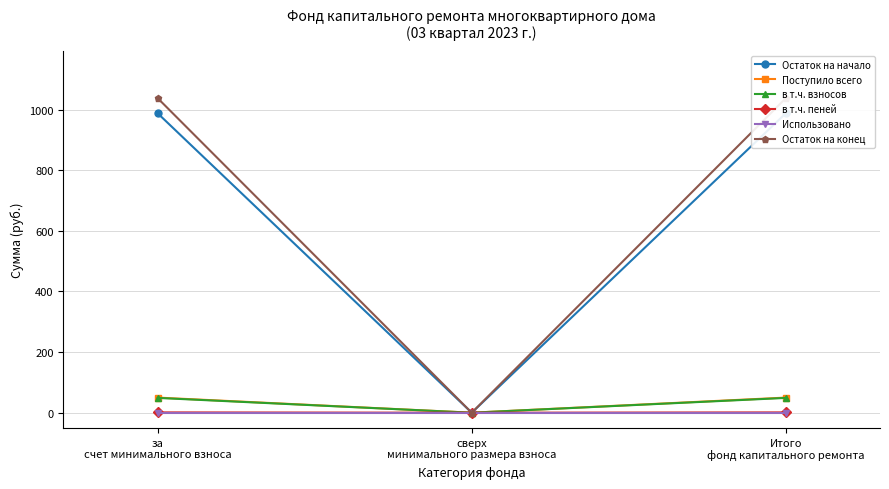

What position from the left is сверх
минимального размера взноса?

2